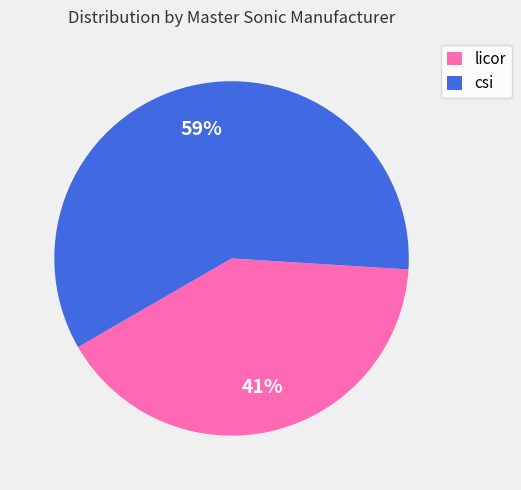

What percentage is the csi slice, to the nearest percent?

59%